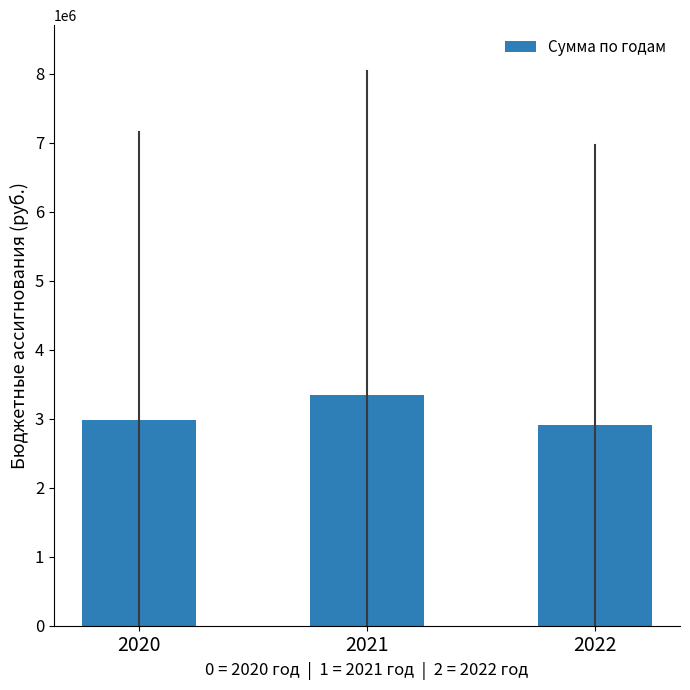

List the labels in order of value, smallest first.

2022, 2020, 2021